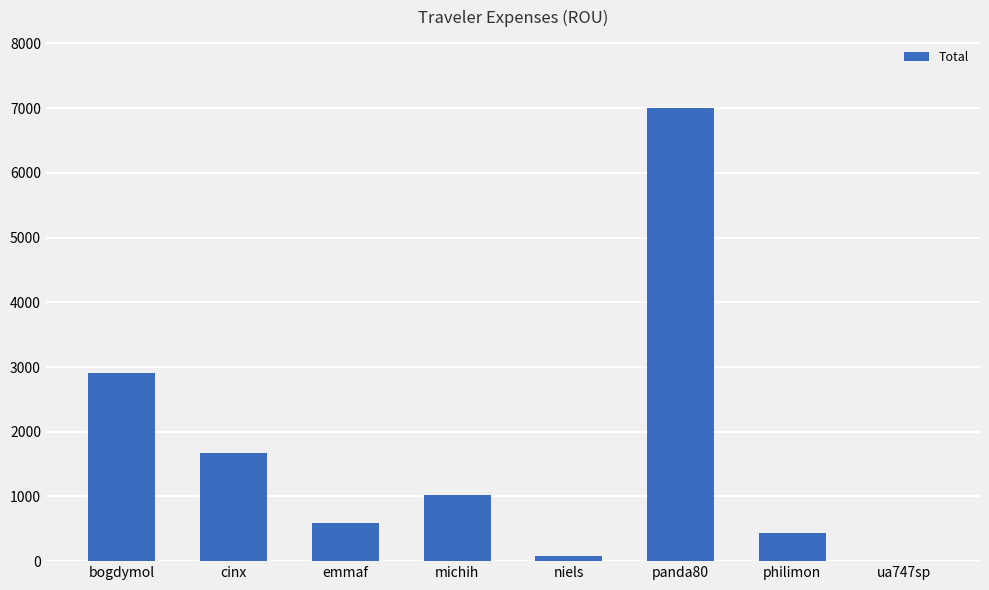

Which category has the highest value across all series?

panda80